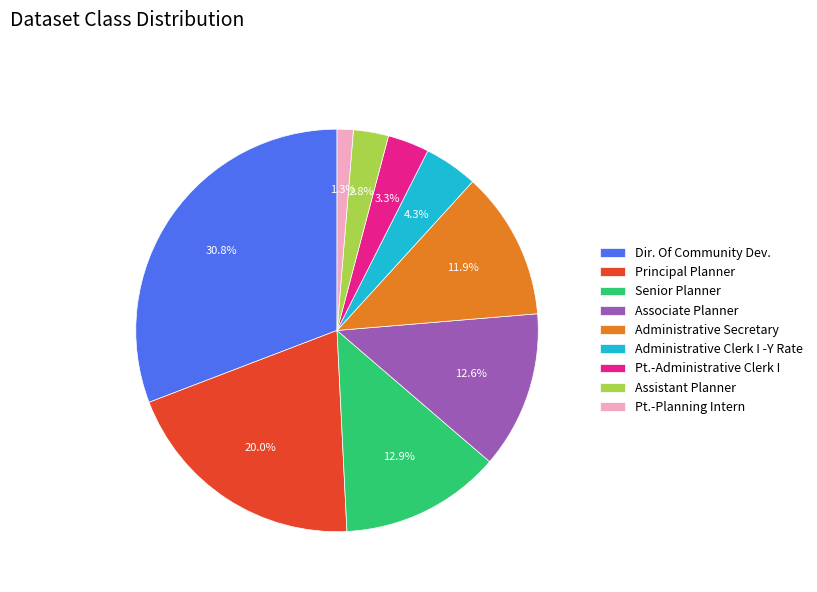

Which has a higher value, Administrative Secretary or Administrative Clerk I -Y Rate?

Administrative Secretary